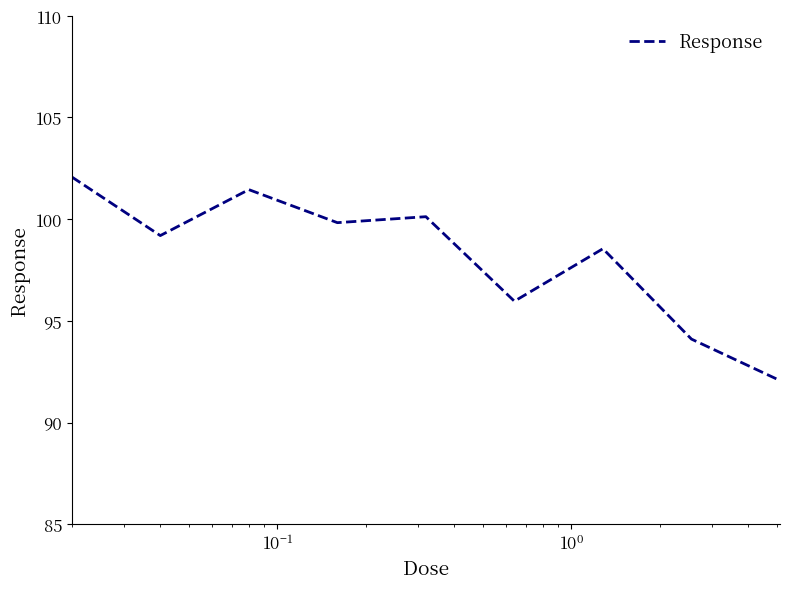

What is the maximum value shown in the chart?

102.1